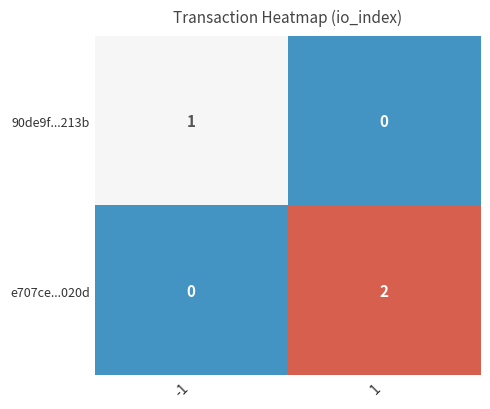

At which category does the chart reach its peak across all series?

1